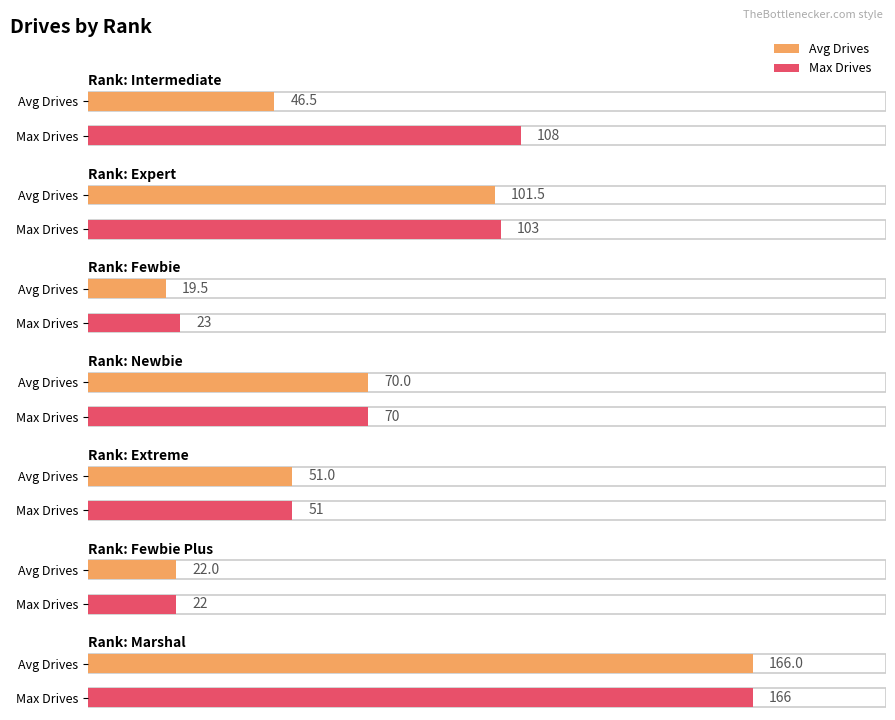

Is it true that the value at Intermediate is 12?

False